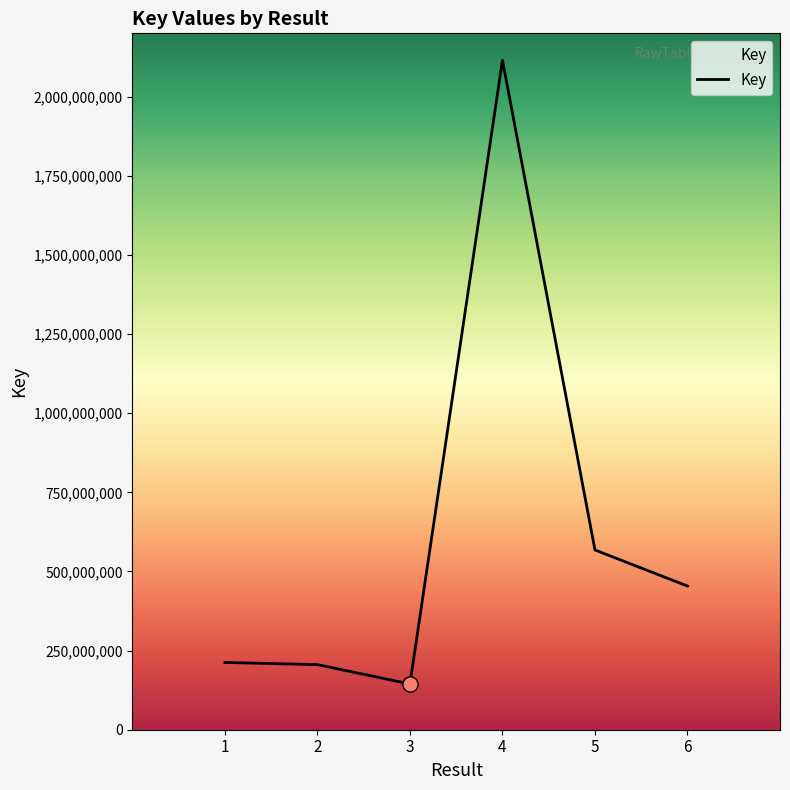

What is the change in value from 2 to 3?

-61065364